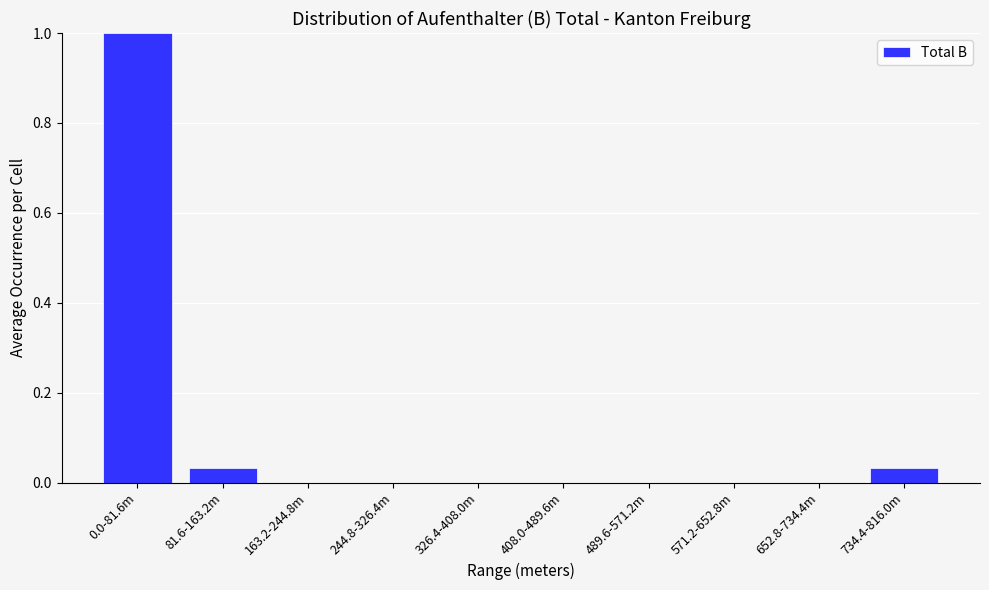

What is the sum of all values?

1.1